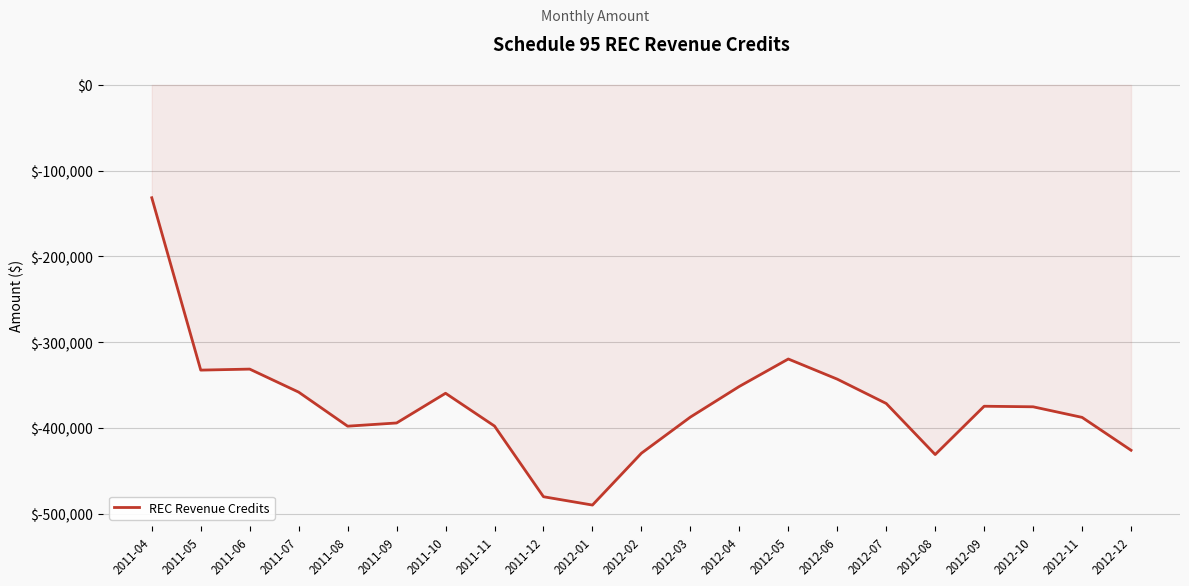

What is the minimum value shown in the chart?

-490036.6